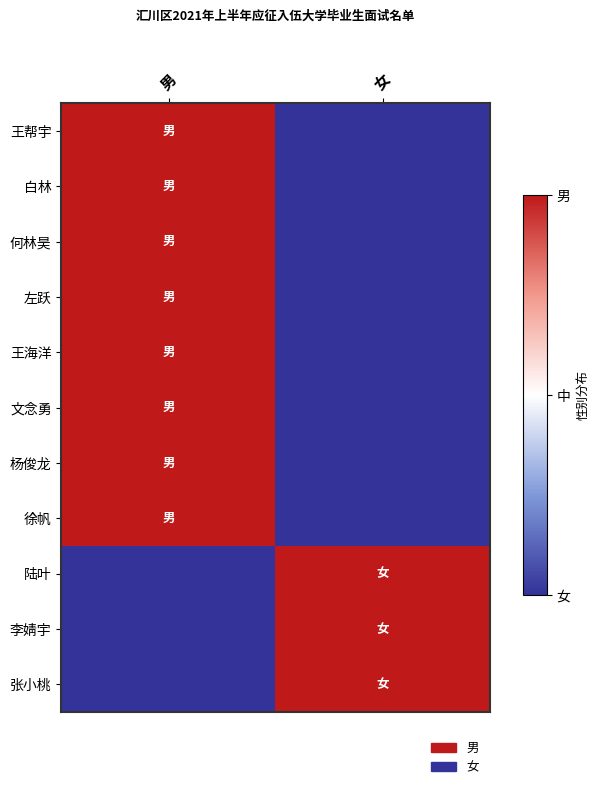

At which category does the chart reach its minimum across all series?

女